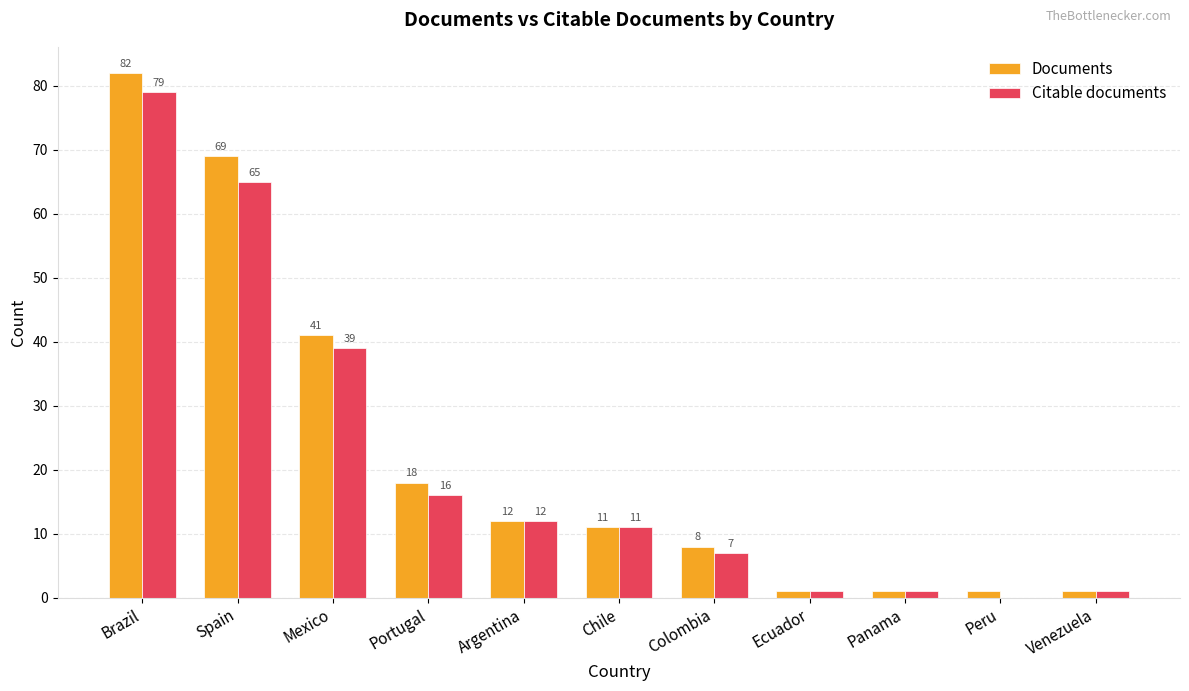

Reading left to right, list all the values displayed in this chart.

Documents: Brazil=82	Spain=69	Mexico=41	Portugal=18	Argentina=12	Chile=11	Colombia=8	Ecuador=1	Panama=1	Peru=1	Venezuela=1
Citable documents: Brazil=79	Spain=65	Mexico=39	Portugal=16	Argentina=12	Chile=11	Colombia=7	Ecuador=1	Panama=1	Peru=0	Venezuela=1